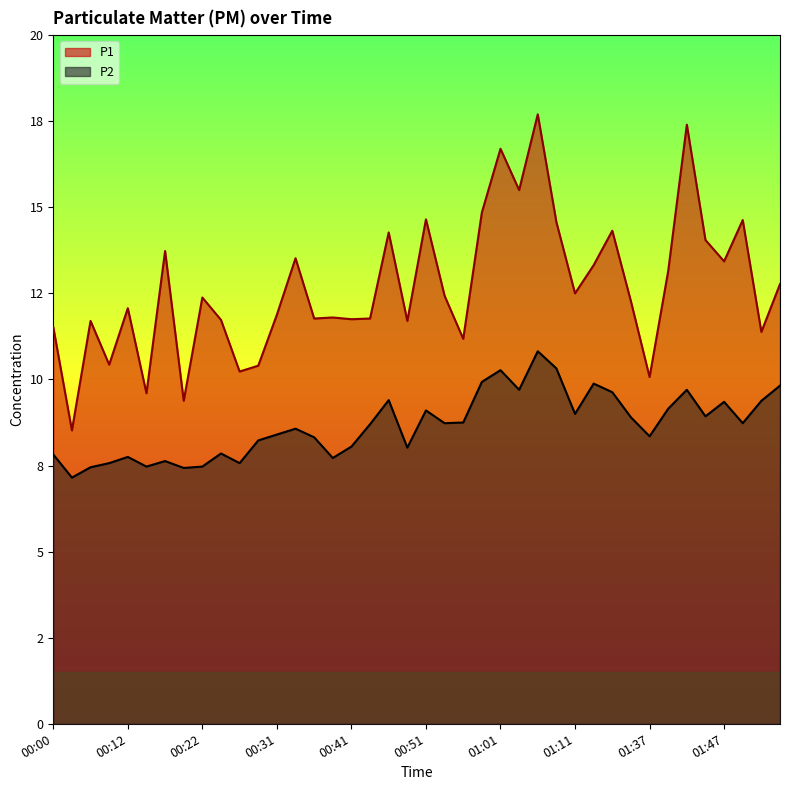

How many lines are shown in the chart?

2